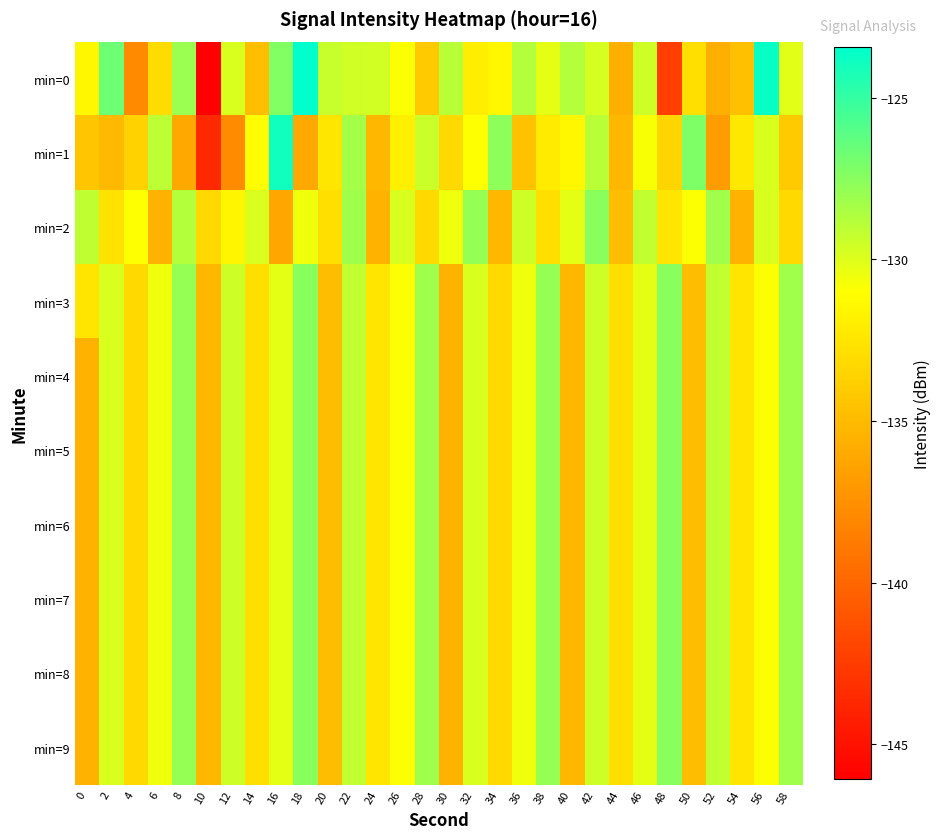

Reading left to right, what are all the values shown in this chart?

min=0: 0=-131.4	2=-126.7	4=-137.9	6=-133.0	8=-128.0	10=-146.1	12=-129.9	14=-134.8	16=-127.3	18=-123.4	20=-129.3	22=-129.6	24=-129.7	26=-130.9	28=-134.1	30=-129.0	32=-132.0	34=-131.5	36=-128.8	38=-130.2	40=-128.8	42=-129.7	44=-135.6	46=-129.5	48=-142.4	50=-132.9	52=-135.7	54=-134.7	56=-123.7	58=-130.1
min=1: 0=-134.3	2=-135.1	4=-133.6	6=-129.0	8=-136.1	10=-143.6	12=-137.7	14=-131.0	16=-123.9	18=-136.1	20=-132.4	22=-128.3	24=-135.2	26=-131.9	28=-129.4	30=-133.2	32=-131.0	34=-127.7	36=-134.6	38=-132.1	40=-131.5	42=-128.9	44=-135.2	46=-130.8	48=-133.5	50=-127.2	52=-136.8	54=-132.3	56=-129.9	58=-134.1
min=2: 0=-129.1	2=-132.7	4=-131.0	6=-135.4	8=-128.8	10=-133.2	12=-131.5	14=-129.9	16=-136.2	18=-130.5	20=-132.9	22=-128.2	24=-135.5	26=-129.9	28=-133.2	30=-130.5	32=-127.9	34=-135.2	36=-129.5	38=-132.9	40=-130.2	42=-127.5	44=-134.9	46=-129.2	48=-132.5	50=-130.9	52=-128.2	54=-135.5	56=-129.9	58=-133.2
min=3: 0=-132.5	2=-129.9	4=-133.2	6=-130.5	8=-127.9	10=-135.2	12=-129.5	14=-132.9	16=-130.2	18=-127.5	20=-134.9	22=-129.2	24=-132.5	26=-130.9	28=-128.2	30=-135.5	32=-129.9	34=-133.2	36=-130.5	38=-127.9	40=-135.2	42=-129.5	44=-132.9	46=-130.2	48=-127.5	50=-134.9	52=-129.2	54=-132.5	56=-130.9	58=-128.2
min=4: 0=-135.5	2=-129.9	4=-133.2	6=-130.5	8=-127.9	10=-135.2	12=-129.5	14=-132.9	16=-130.2	18=-127.5	20=-134.9	22=-129.2	24=-132.5	26=-130.9	28=-128.2	30=-135.5	32=-129.9	34=-133.2	36=-130.5	38=-127.9	40=-135.2	42=-129.5	44=-132.9	46=-130.2	48=-127.5	50=-134.9	52=-129.2	54=-132.5	56=-130.9	58=-128.2
min=5: 0=-135.5	2=-129.9	4=-133.2	6=-130.5	8=-127.9	10=-135.2	12=-129.5	14=-132.9	16=-130.2	18=-127.5	20=-134.9	22=-129.2	24=-132.5	26=-130.9	28=-128.2	30=-135.5	32=-129.9	34=-133.2	36=-130.5	38=-127.9	40=-135.2	42=-129.5	44=-132.9	46=-130.2	48=-127.5	50=-134.9	52=-129.2	54=-132.5	56=-130.9	58=-128.2
min=6: 0=-135.5	2=-129.9	4=-133.2	6=-130.5	8=-127.9	10=-135.2	12=-129.5	14=-132.9	16=-130.2	18=-127.5	20=-134.9	22=-129.2	24=-132.5	26=-130.9	28=-128.2	30=-135.5	32=-129.9	34=-133.2	36=-130.5	38=-127.9	40=-135.2	42=-129.5	44=-132.9	46=-130.2	48=-127.5	50=-134.9	52=-129.2	54=-132.5	56=-130.9	58=-128.2
min=7: 0=-135.5	2=-129.9	4=-133.2	6=-130.5	8=-127.9	10=-135.2	12=-129.5	14=-132.9	16=-130.2	18=-127.5	20=-134.9	22=-129.2	24=-132.5	26=-130.9	28=-128.2	30=-135.5	32=-129.9	34=-133.2	36=-130.5	38=-127.9	40=-135.2	42=-129.5	44=-132.9	46=-130.2	48=-127.5	50=-134.9	52=-129.2	54=-132.5	56=-130.9	58=-128.2
min=8: 0=-135.5	2=-129.9	4=-133.2	6=-130.5	8=-127.9	10=-135.2	12=-129.5	14=-132.9	16=-130.2	18=-127.5	20=-134.9	22=-129.2	24=-132.5	26=-130.9	28=-128.2	30=-135.5	32=-129.9	34=-133.2	36=-130.5	38=-127.9	40=-135.2	42=-129.5	44=-132.9	46=-130.2	48=-127.5	50=-134.9	52=-129.2	54=-132.5	56=-130.9	58=-128.2
min=9: 0=-135.5	2=-129.9	4=-133.2	6=-130.5	8=-127.9	10=-135.2	12=-129.5	14=-132.9	16=-130.2	18=-127.5	20=-134.9	22=-129.2	24=-132.5	26=-130.9	28=-128.2	30=-135.5	32=-129.9	34=-133.2	36=-130.5	38=-127.9	40=-135.2	42=-129.5	44=-132.9	46=-130.2	48=-127.5	50=-134.9	52=-129.2	54=-132.5	56=-130.9	58=-128.2